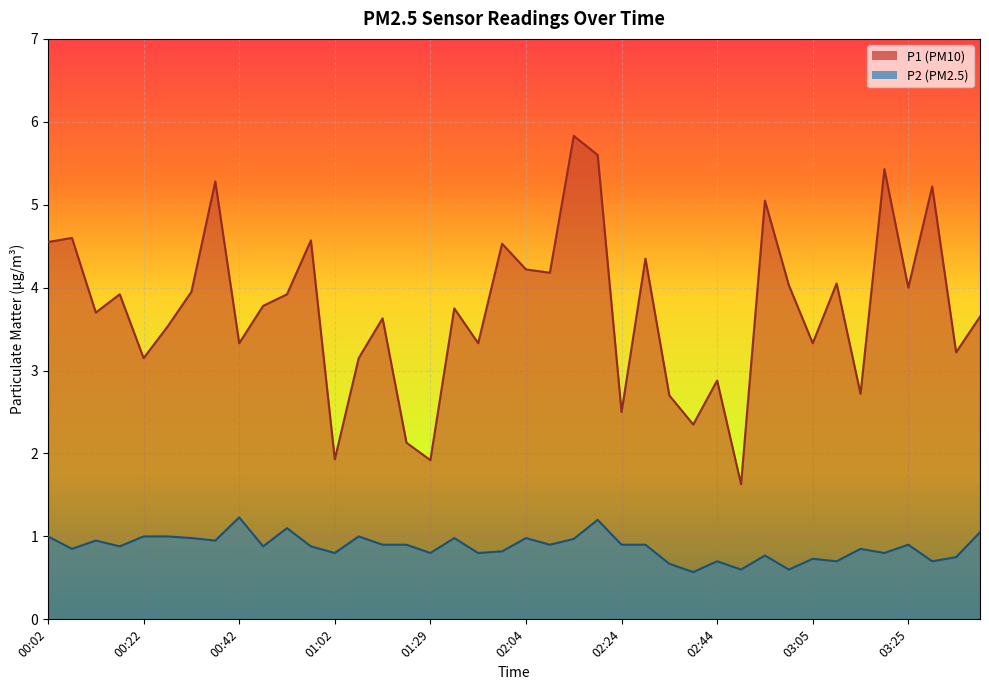

What is the sum of the P2 values at 03:15 and 00:22?

1.9